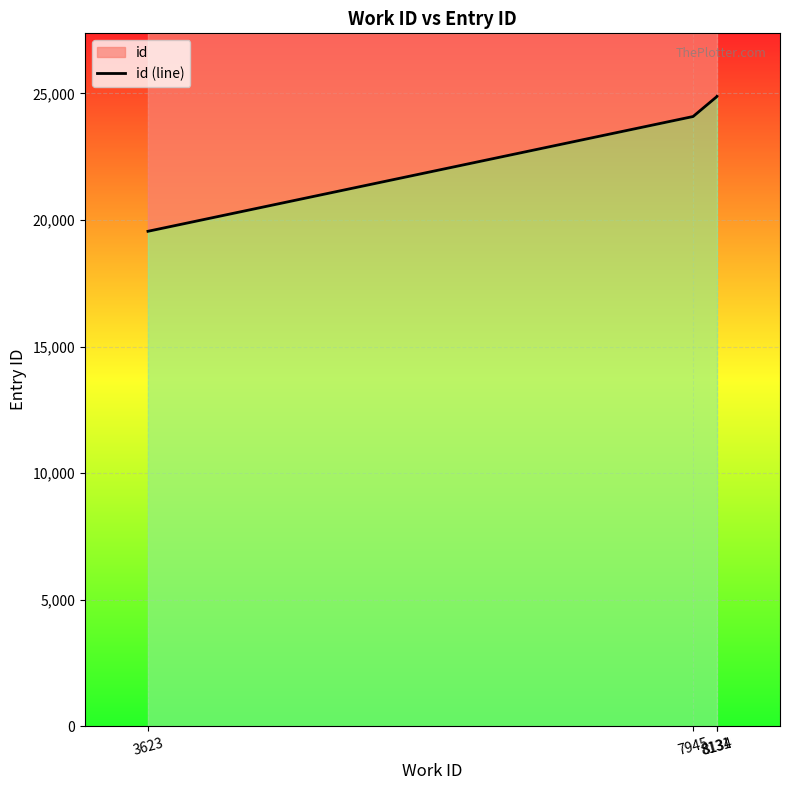

List the labels in order of value, smallest first.

3623, 7945, 8131, 8134